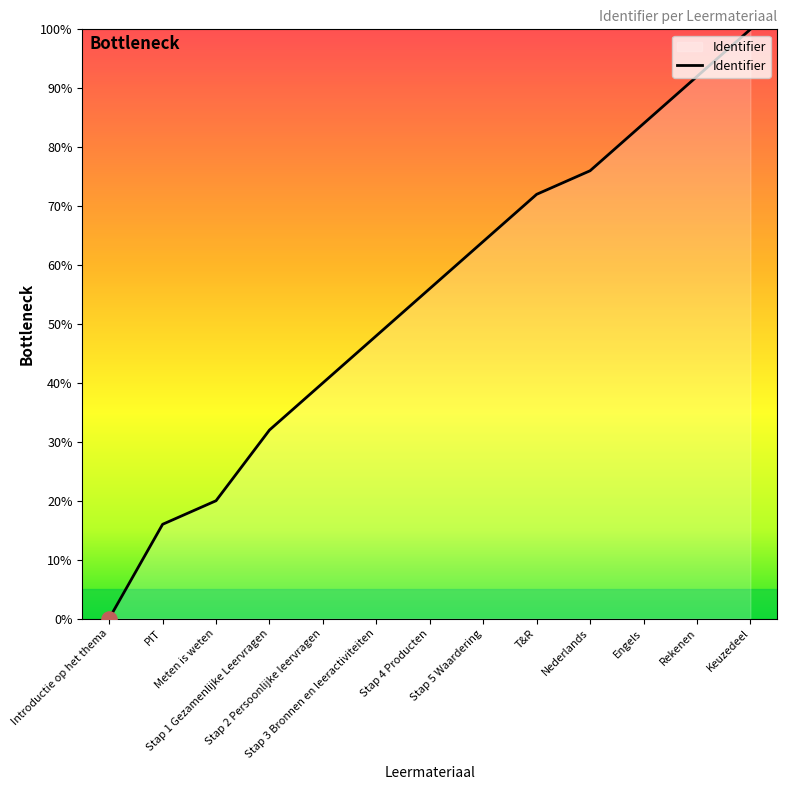

What is the change in value from Stap 5 Waardering to Keuzedeel?

+36.0